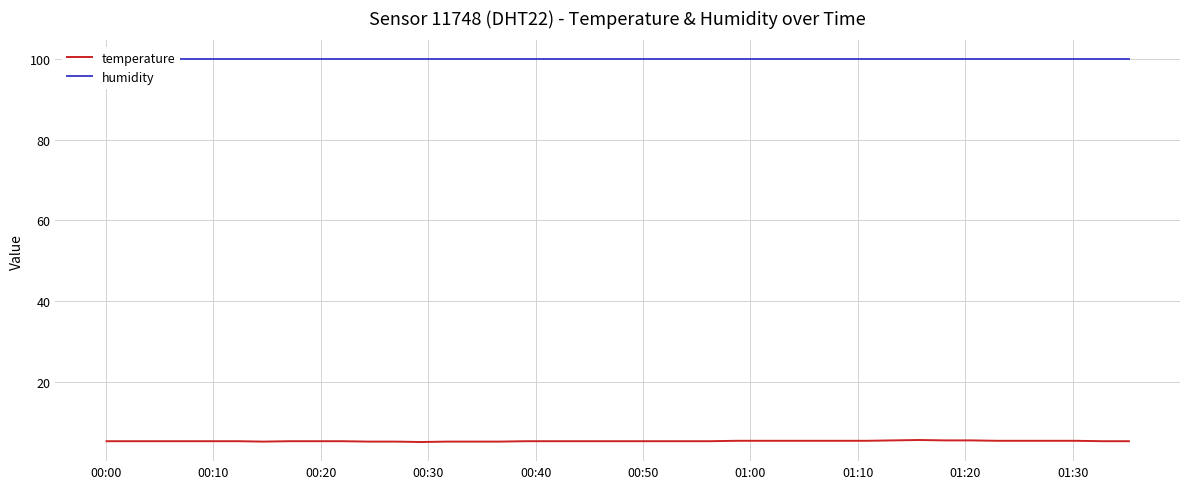

Does the chart have visible grid lines?

Yes